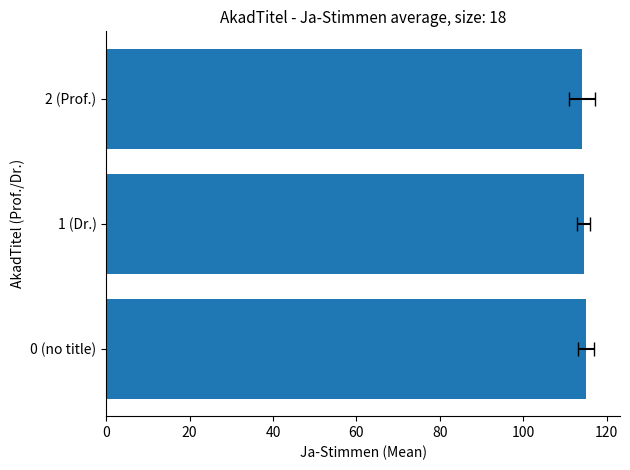

Reading left to right, list all the values displayed in this chart.

115.1	114.5	114.2